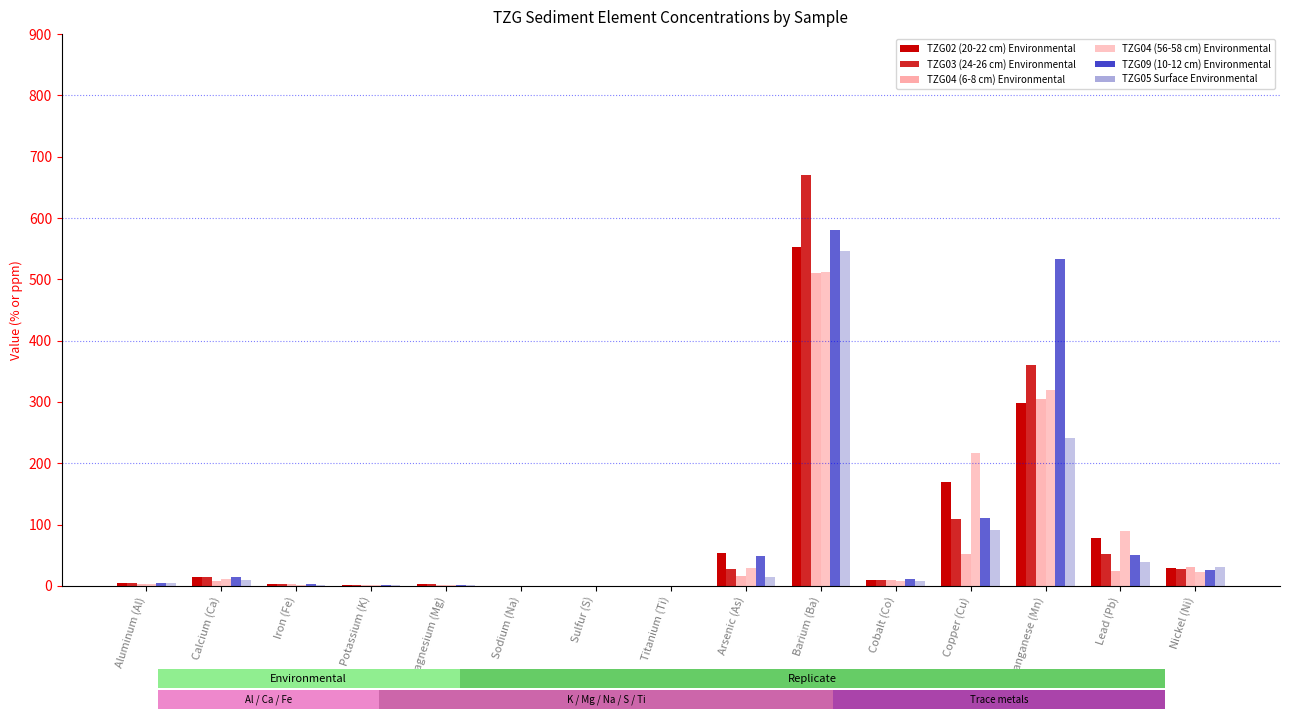

Are the bars horizontal?

No